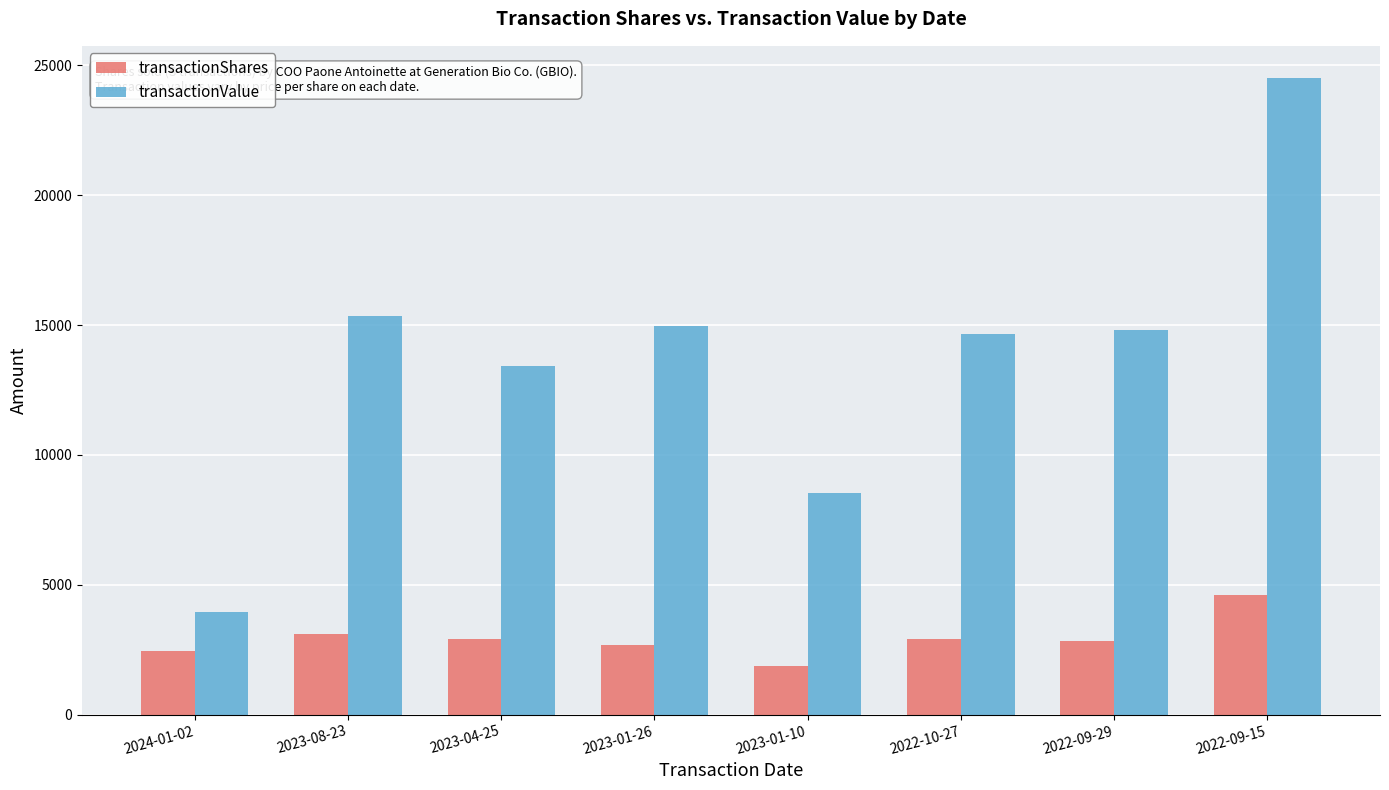

Rank the series by their maximum value, from highest to lowest.

transactionValue, transactionShares